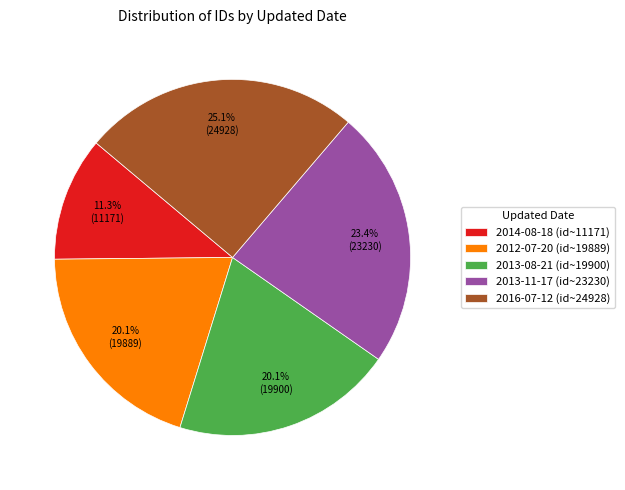

What percentage is the 2016-07-12 slice, to the nearest percent?

25%